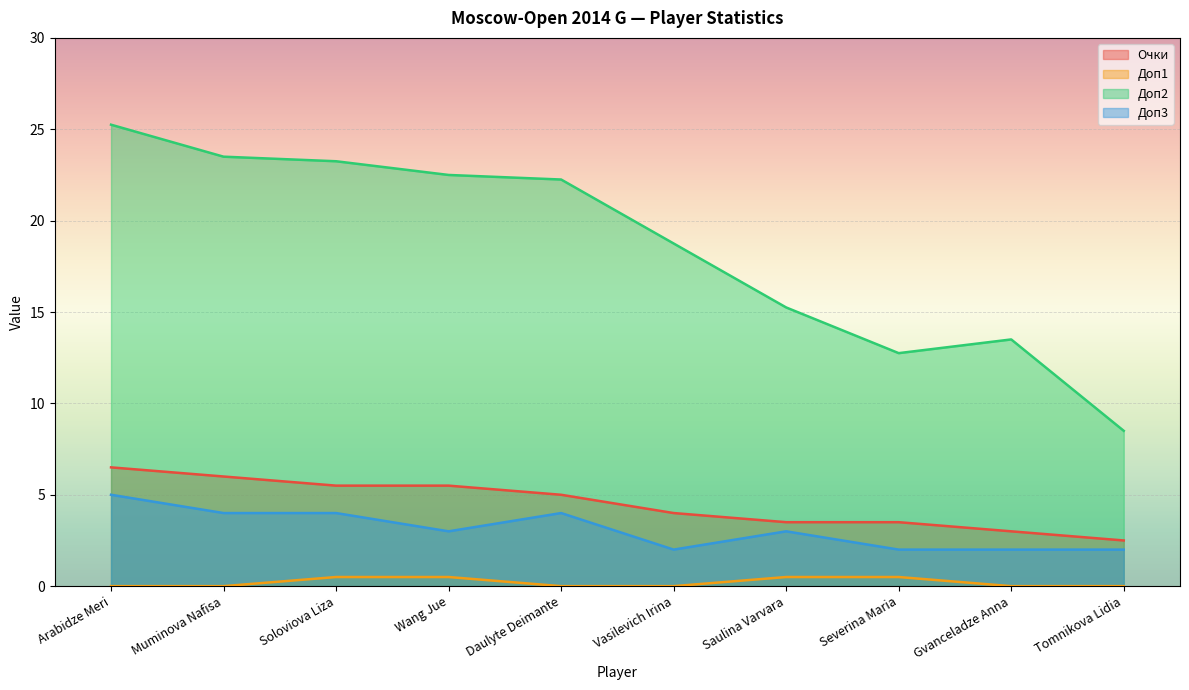

True or false: Доп1 has more than 0 points higher than both neighbors.

False